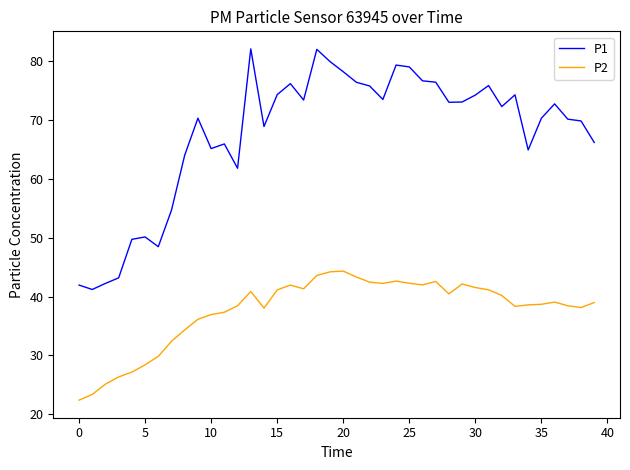

Which series has the largest total across all categories?

P1